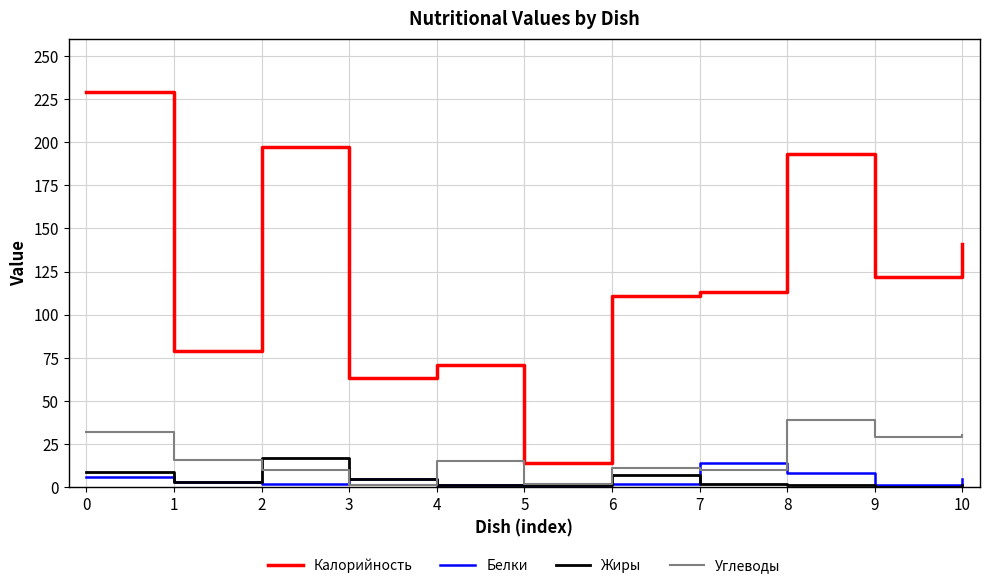

The value of Белки at 0 is 6. True or false?

True